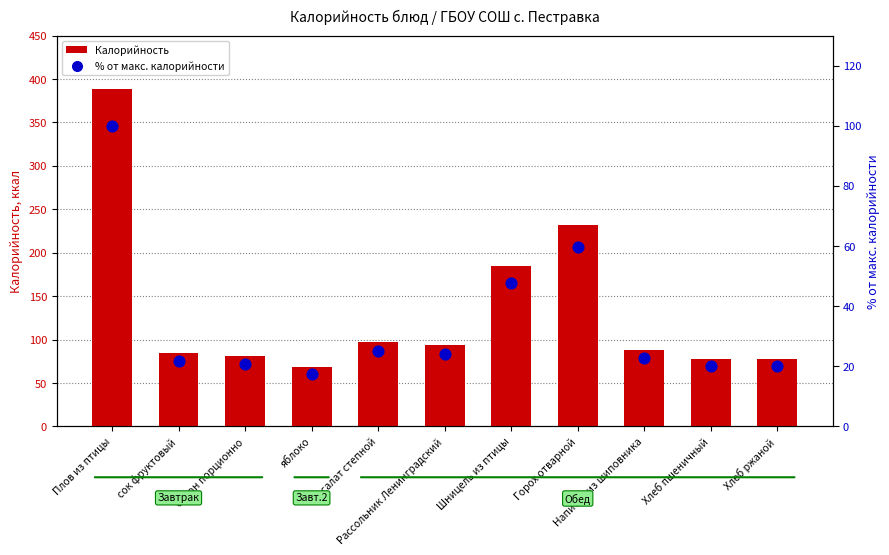

What is the total value across all series at яблоко?

85.5